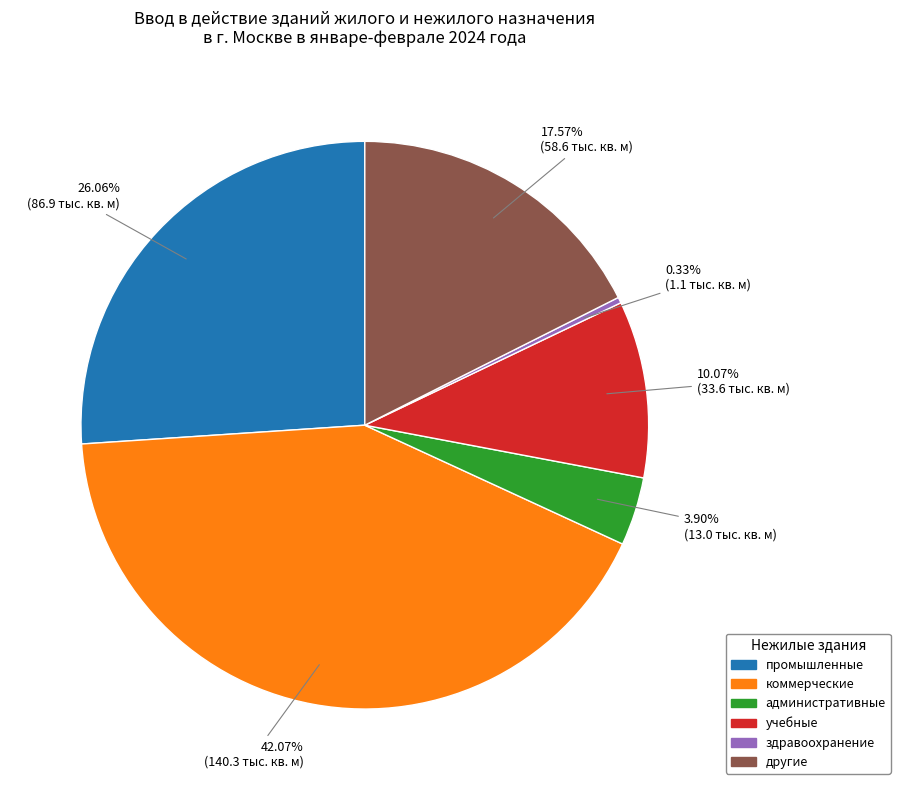

True or false: здравоохранение accounts for 8% of the total.

False